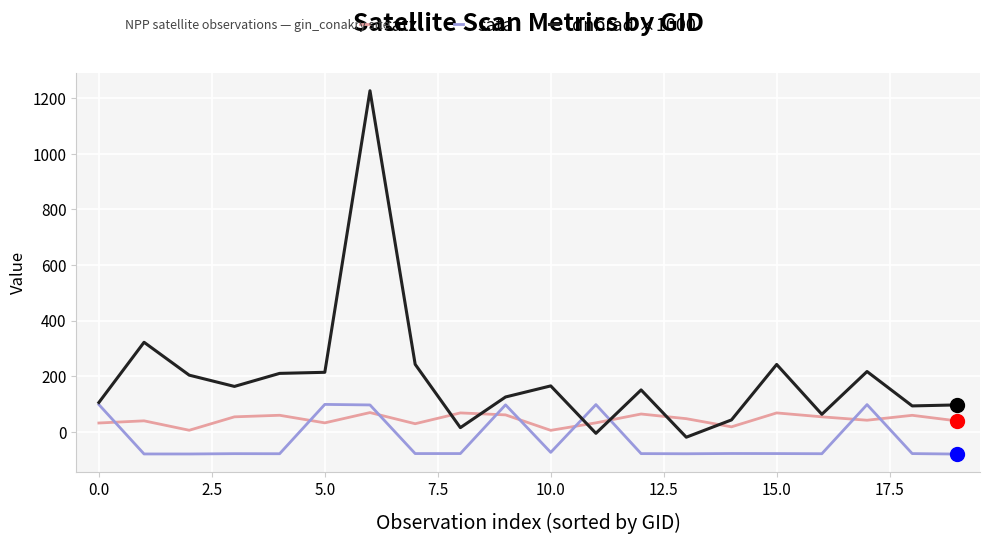

True or false: satz and sata intersect in this chart.

True